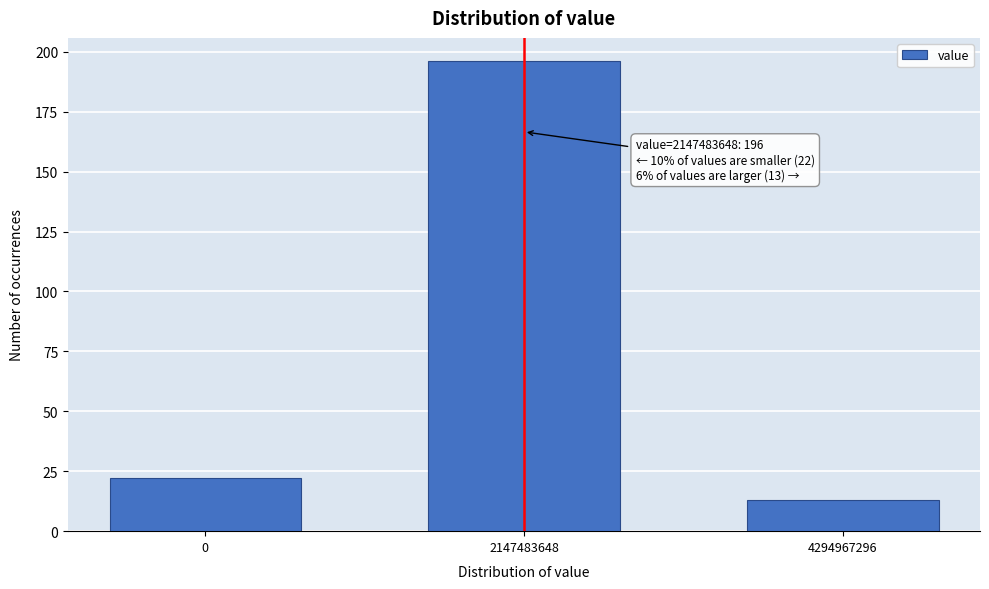

Reading right to left, list all the values displayed in this chart.

4294967296=13	2147483648=196	0=22